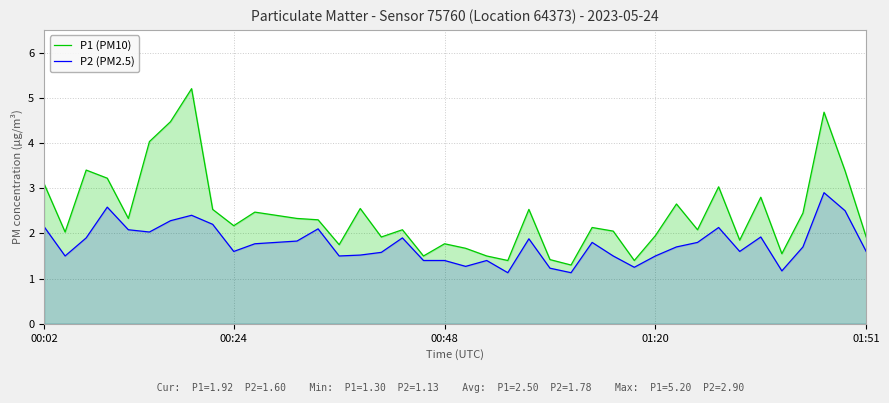

What is the sum of all P2 (PM2.5) values?

70.6